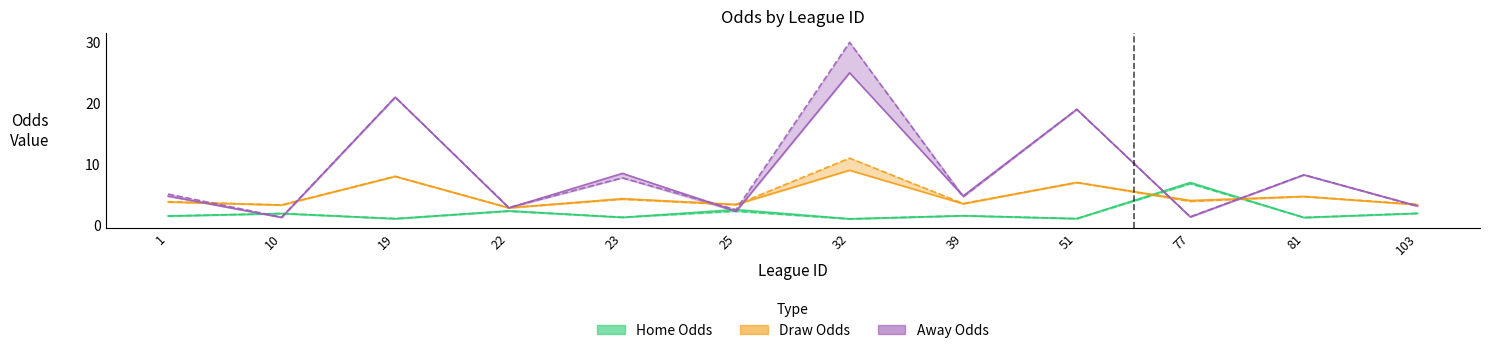

How many data points in Draw Odds (last) are less than 3?

1